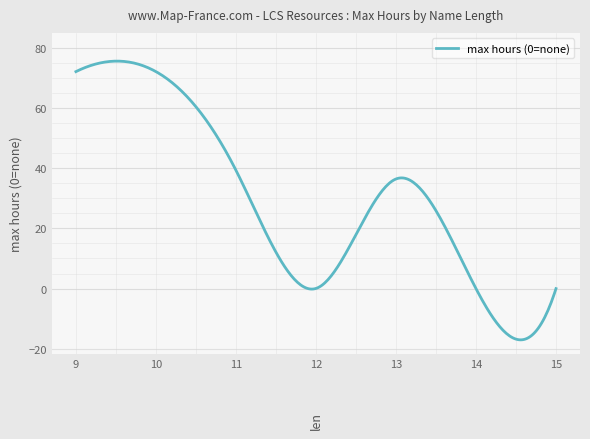

What is the maximum value shown in the chart?

75.5